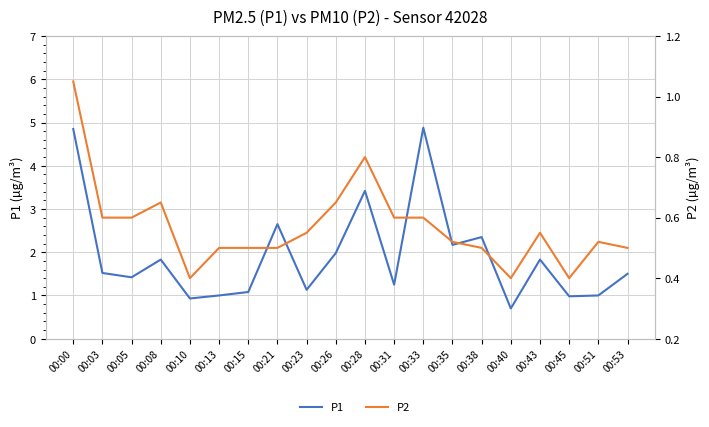

Reading left to right, list all the values displayed in this chart.

P1: 00:00=4.8	00:03=1.5	00:05=1.4	00:08=1.8	00:10=0.9	00:13=1.0	00:15=1.1	00:21=2.6	00:23=1.1	00:26=2.0	00:28=3.4	00:31=1.2	00:33=4.9	00:35=2.2	00:38=2.4	00:40=0.7	00:43=1.8	00:45=1.0	00:51=1.0	00:53=1.5
P2: 00:00=1.1	00:03=0.6	00:05=0.6	00:08=0.7	00:10=0.4	00:13=0.5	00:15=0.5	00:21=0.5	00:23=0.6	00:26=0.7	00:28=0.8	00:31=0.6	00:33=0.6	00:35=0.5	00:38=0.5	00:40=0.4	00:43=0.6	00:45=0.4	00:51=0.5	00:53=0.5